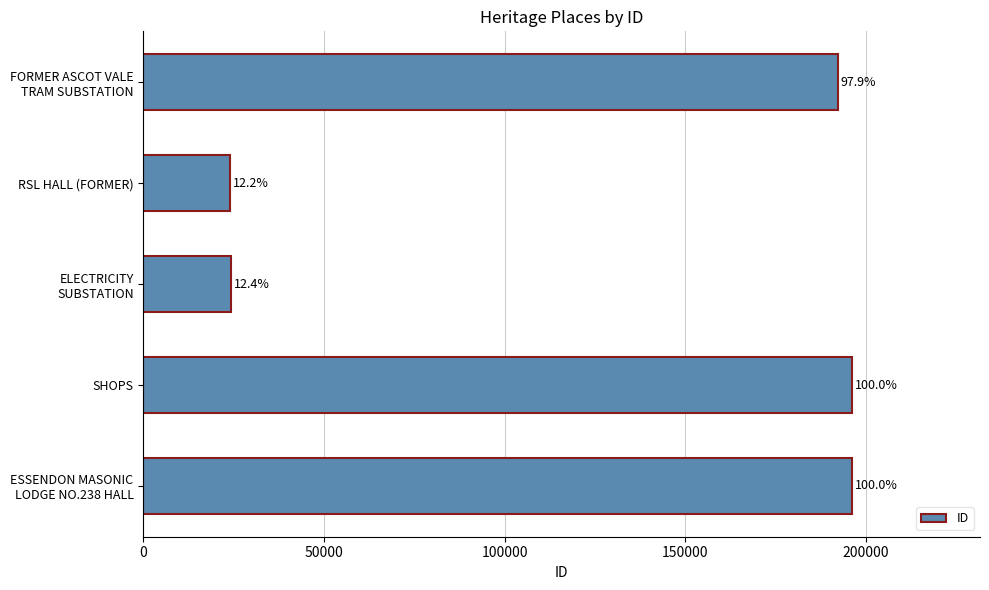

Are the bars horizontal?

Yes